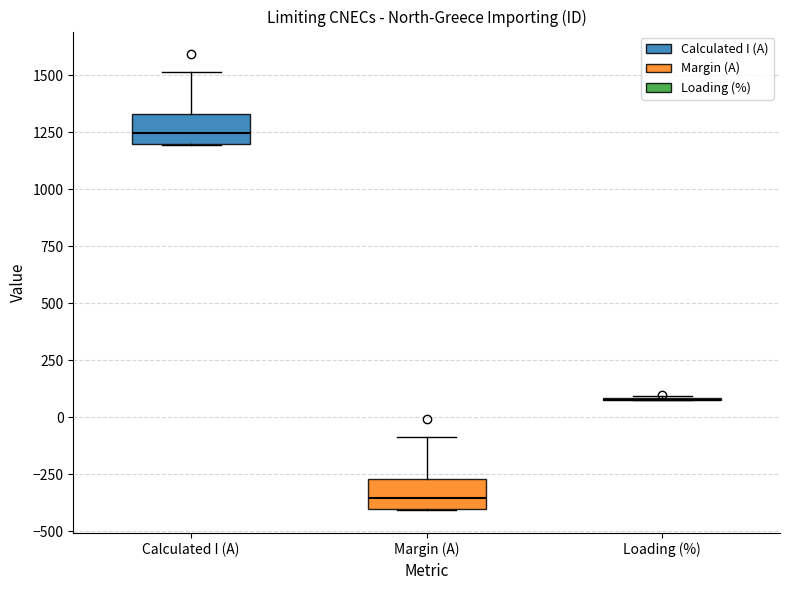

Reading left to right, transcribe this box plot: for each box, give where its median line is, the range the box spans, and where its two whiskers end, as read against the y-axis. The values are not printed on the chart, so give them approximately, as read against the axis.

Calculated I (A): median 1250, box 1200 to 1350, whiskers 1200 to 1500
Margin (A): median -350, box -400 to -250, whiskers -400 to -100
Loading (%): box collapsed to a line at 100, whiskers 100 to 100